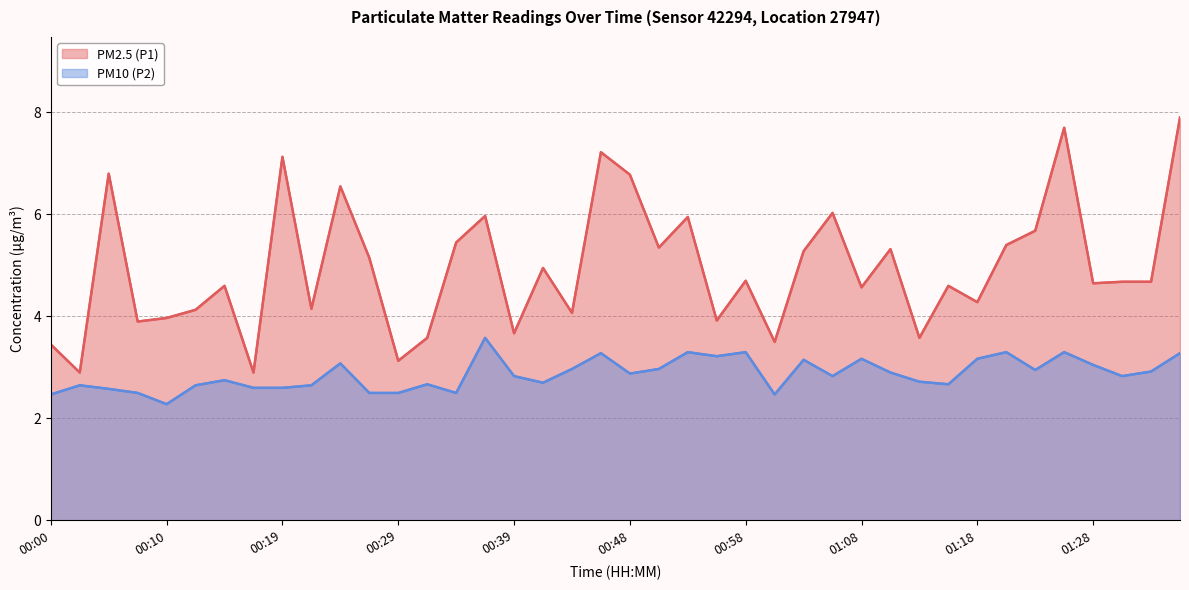

Rank the series by their maximum value, from lowest to highest.

PM10 (P2), PM2.5 (P1)